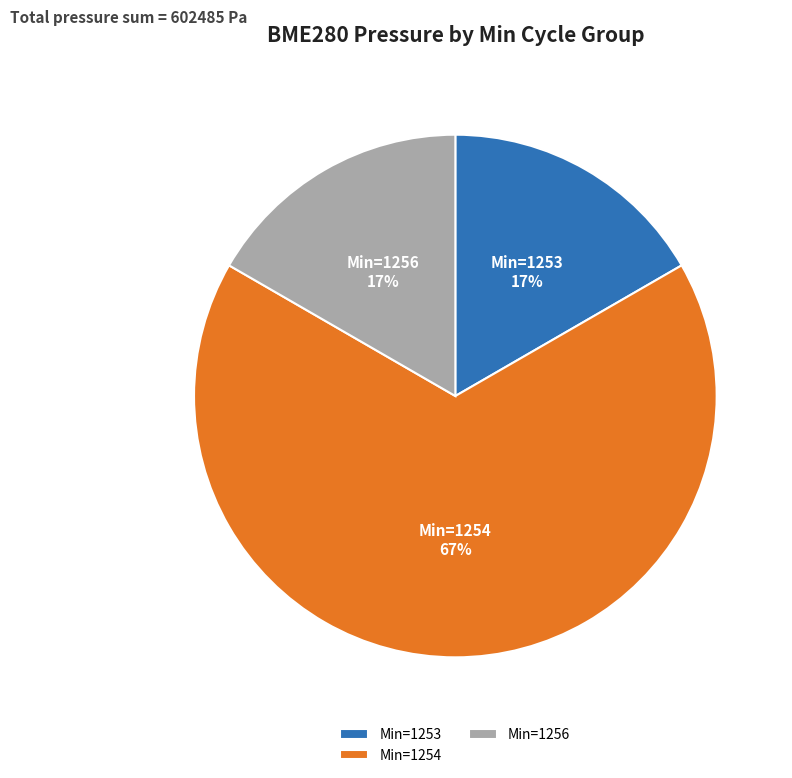

True or false: Min=1256 accounts for 5% of the total.

False